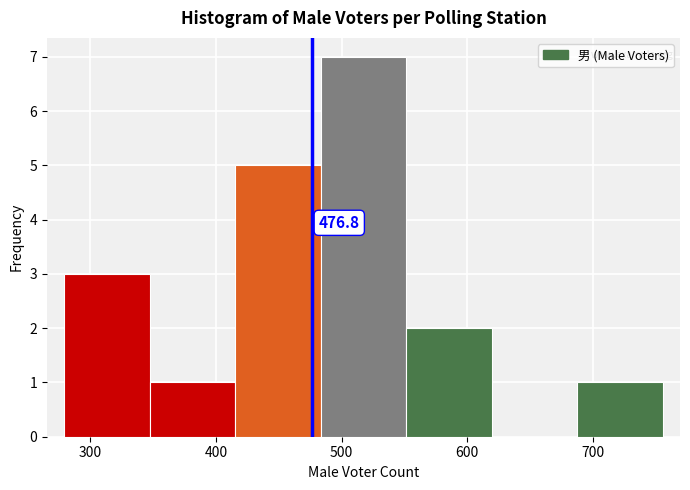

Over which range of the x-axis is the bar tallest?

480 to 550